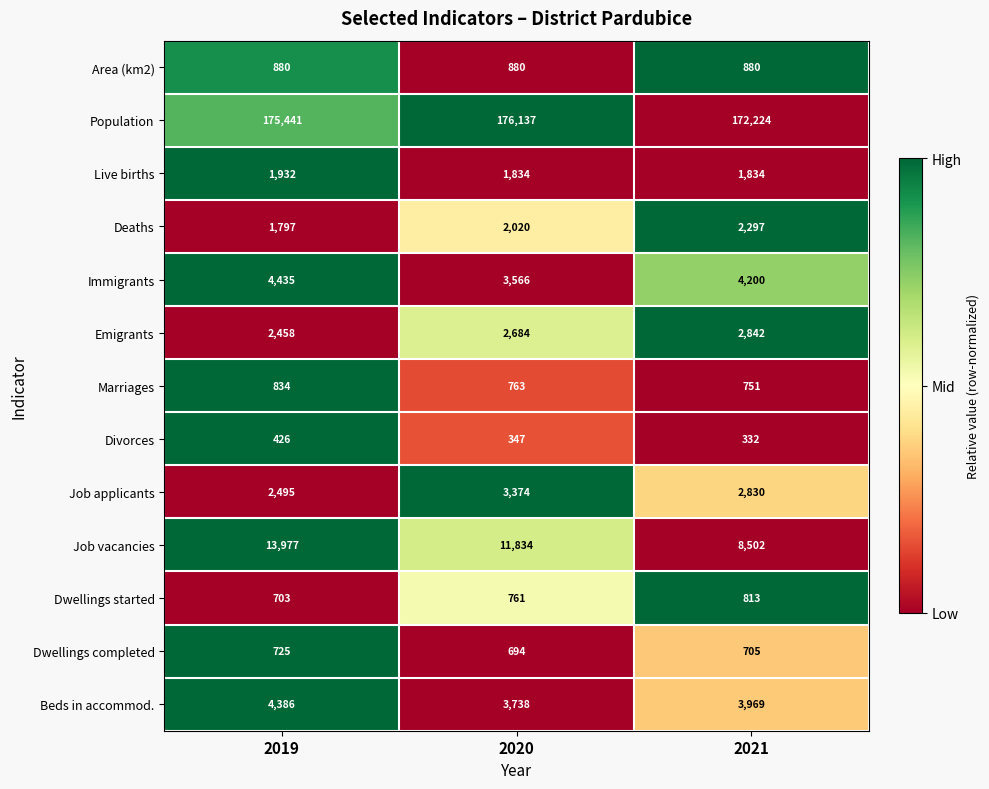

At which category does the chart reach its minimum across all series?

2021